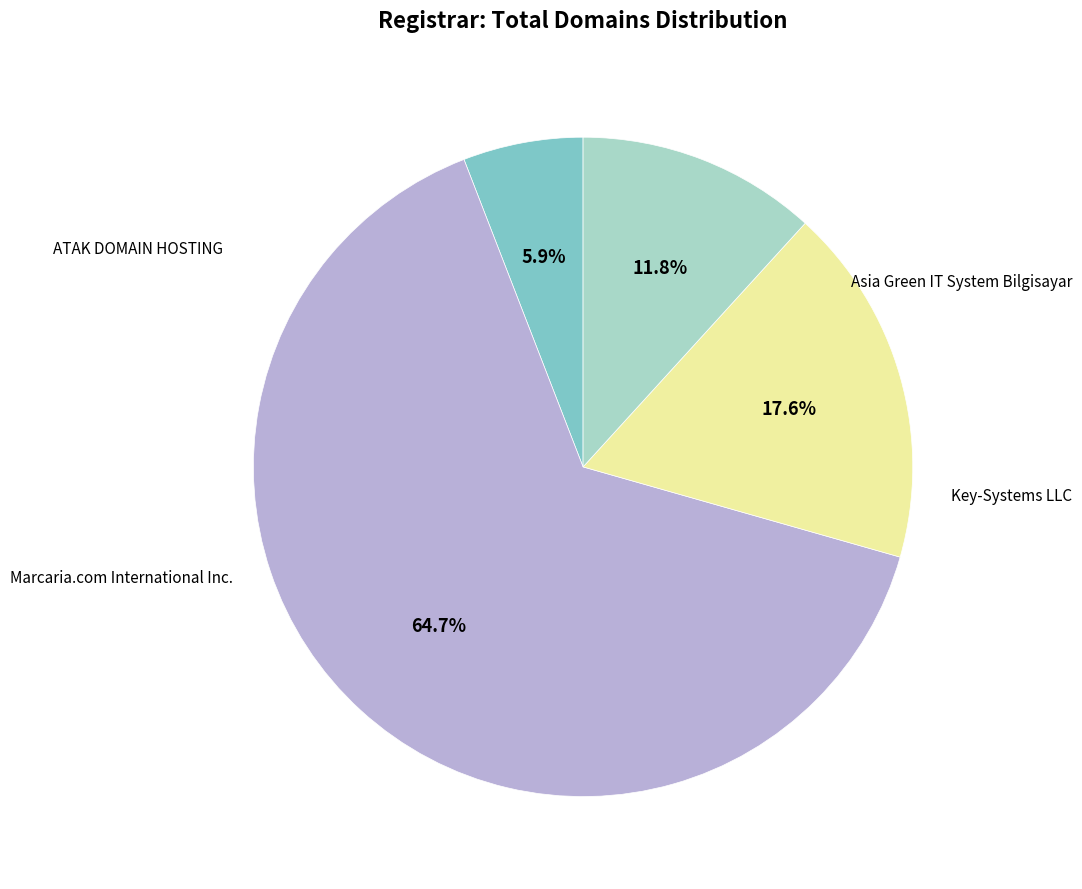

Which has a higher value, Asia Green IT System Bilgisayar or ATAK DOMAIN HOSTING?

ATAK DOMAIN HOSTING